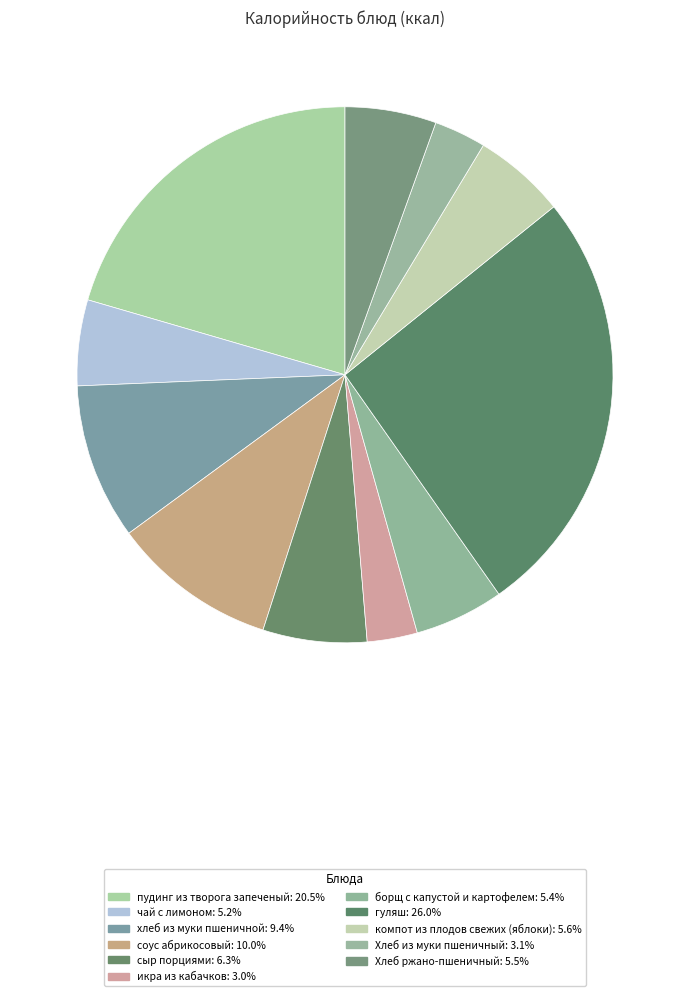

How many slices are in this pie chart?

11